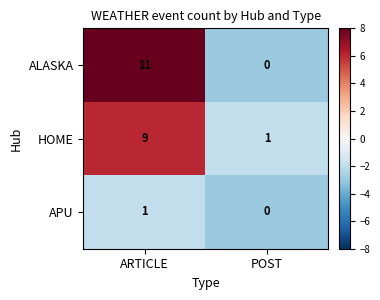

At which category is the sum across all series the highest?

ARTICLE